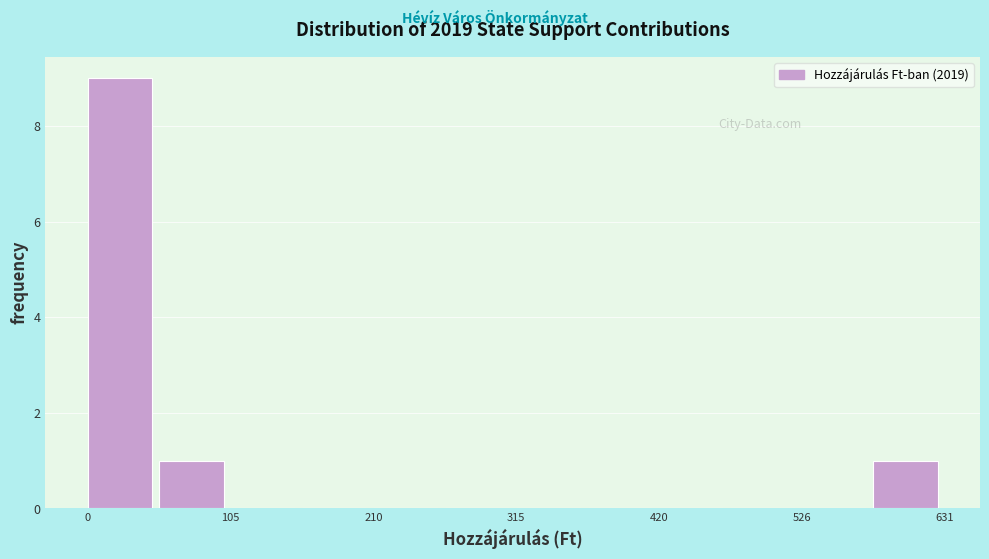

Read against the x-axis, roughly where is the centre of the tallest bar?

20